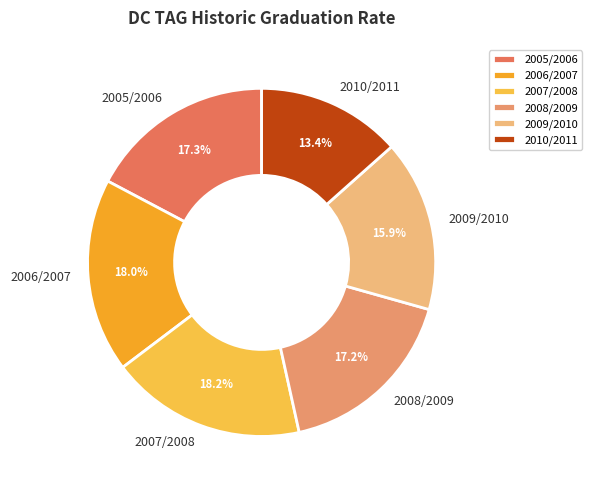

Which slice is the smallest?

2010/2011